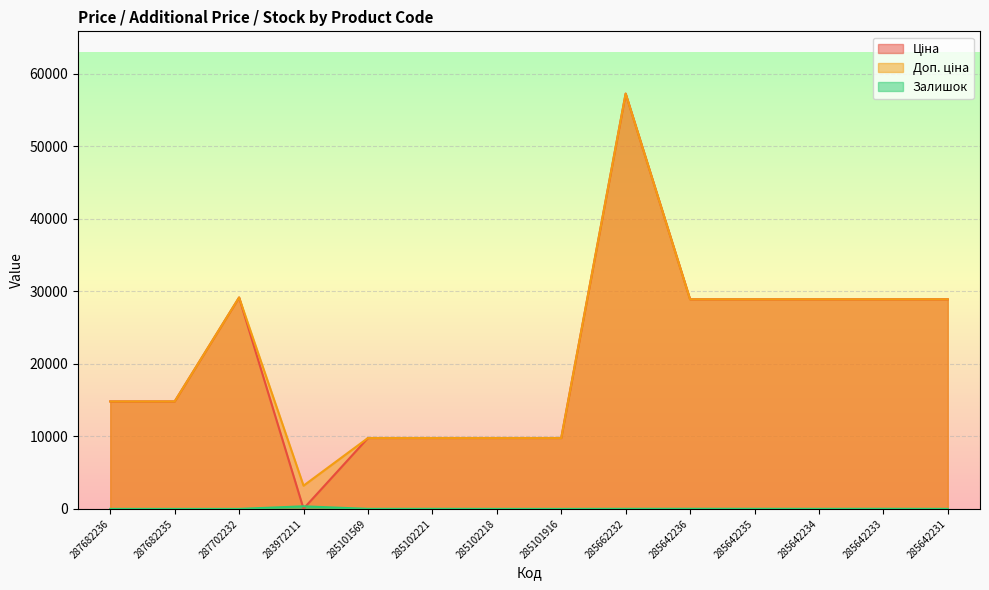

Rank the series at 285642234 from lowest to highest value.

Залишок, Ціна, Доп. ціна